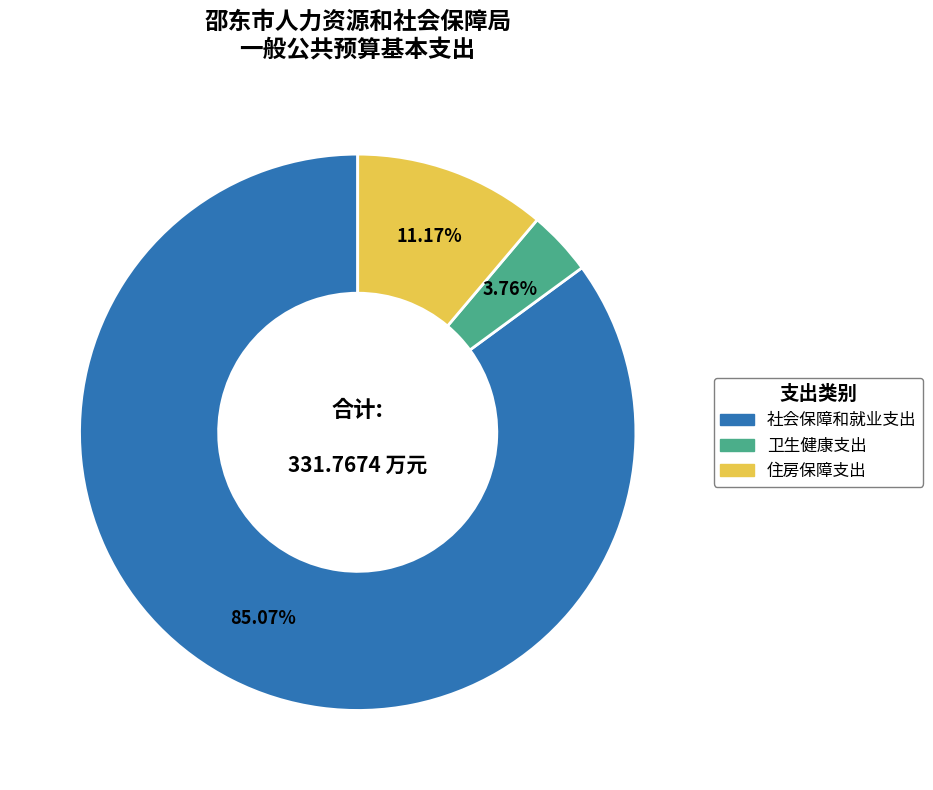

To the nearest percent, what portion does 卫生健康支出 represent?

4%